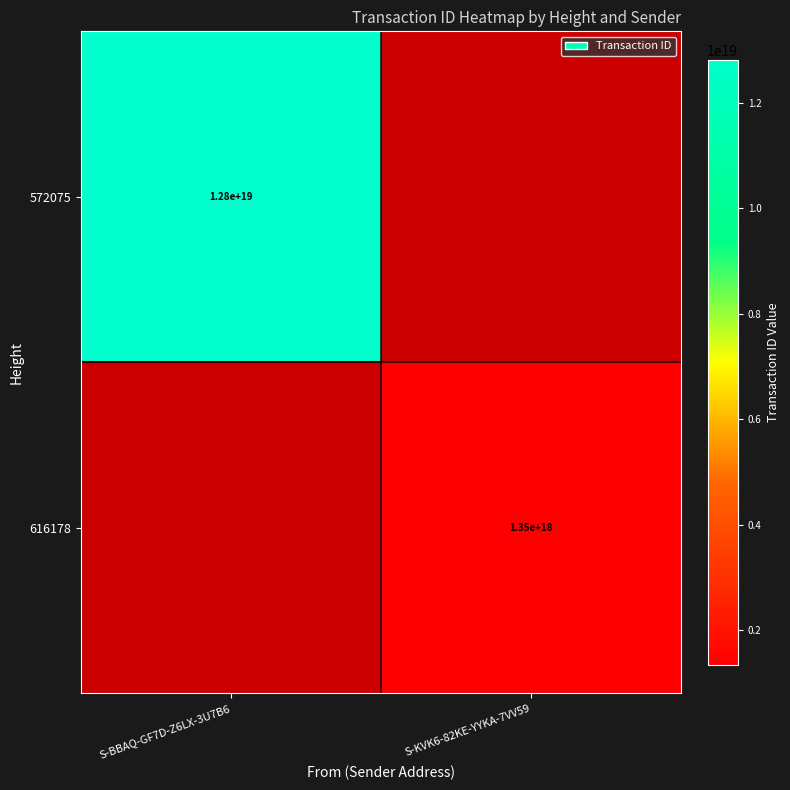

Which category has the highest value across all series?

S-BBAQ-GF7D-Z6LX-3U7B6